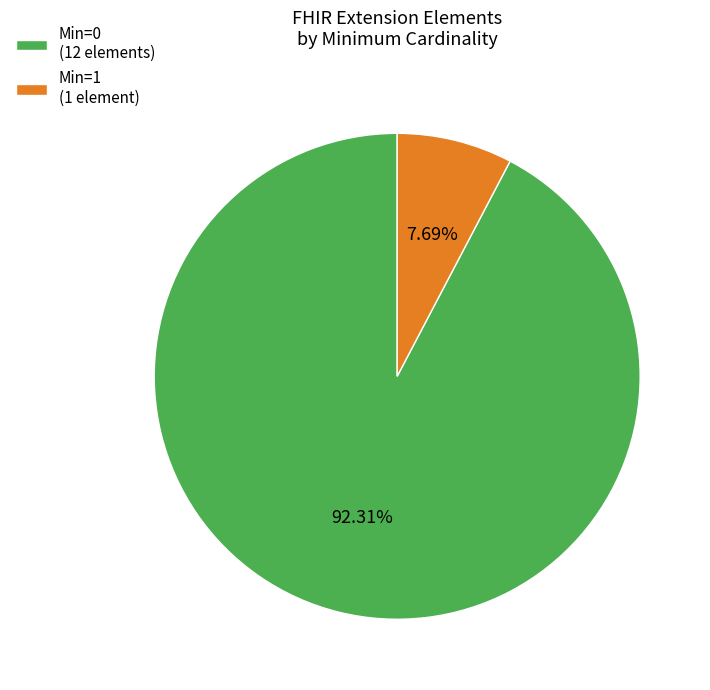

Which has a higher value, Min=1 (1 element) or Min=0 (12 elements)?

Min=0 (12 elements)